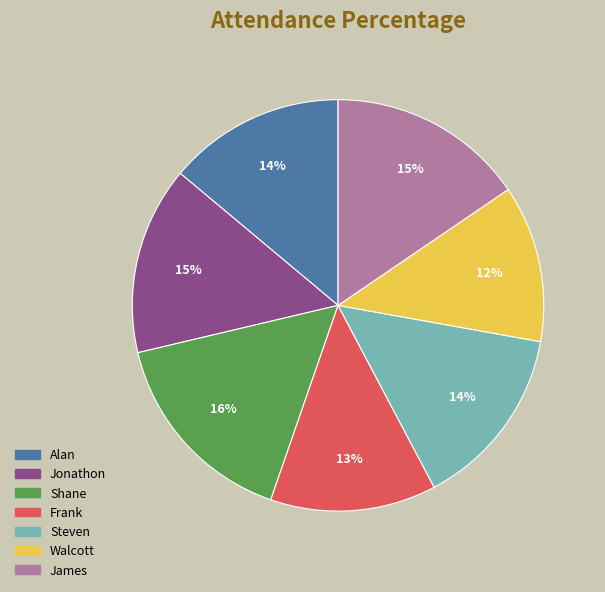

Do Alan and Steven together represent more than half of the pie?

No